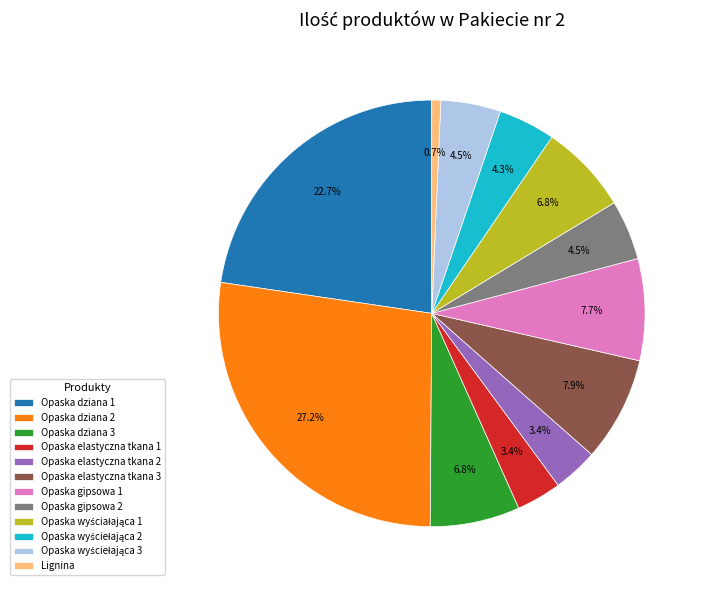

What percentage do Opaska elastyczna tkana 3 and Opaska dziana 3 together represent?

14.7%